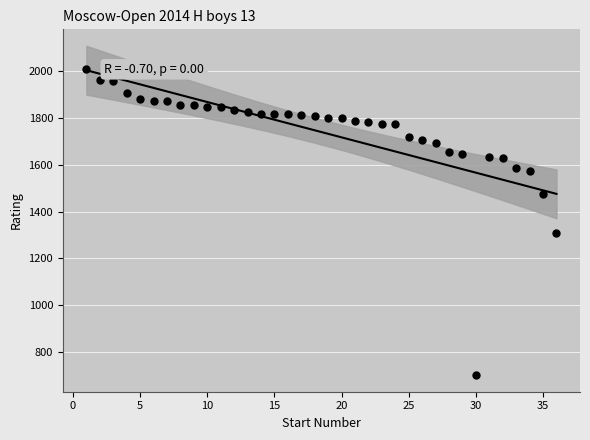

What Y value in the scatter plot is closest to 1354?

1309